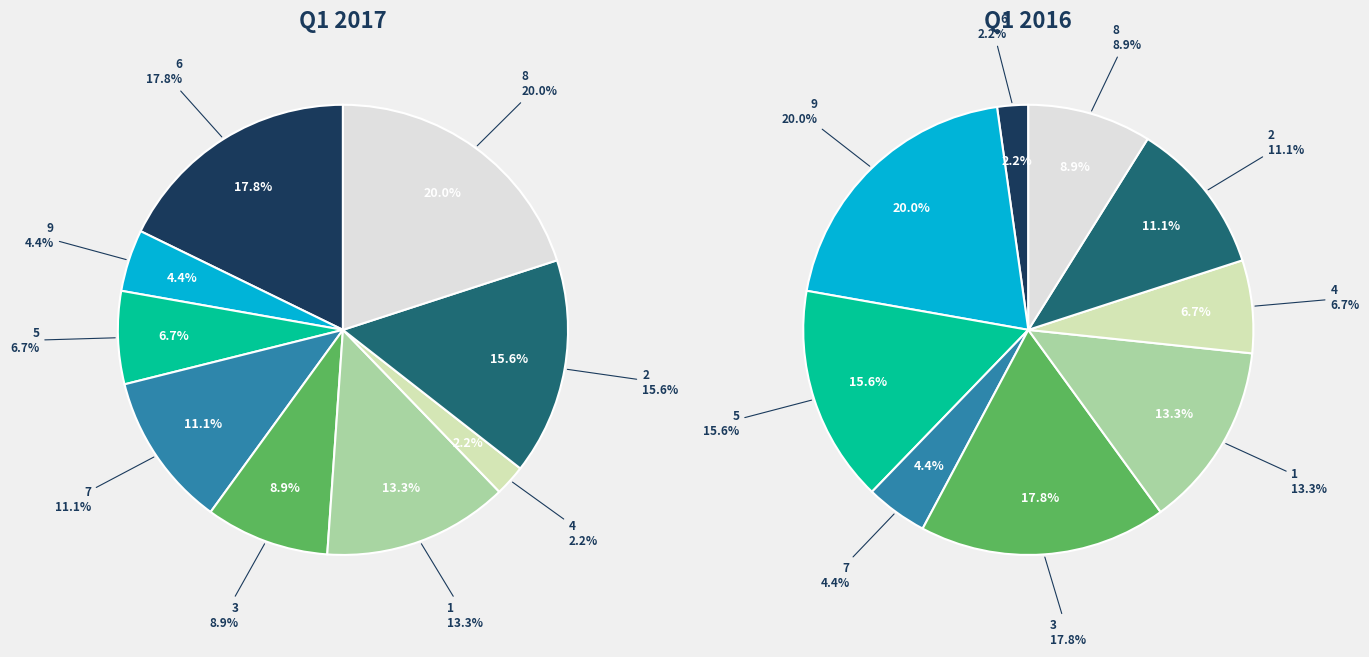

How many slices are in this pie chart?

9